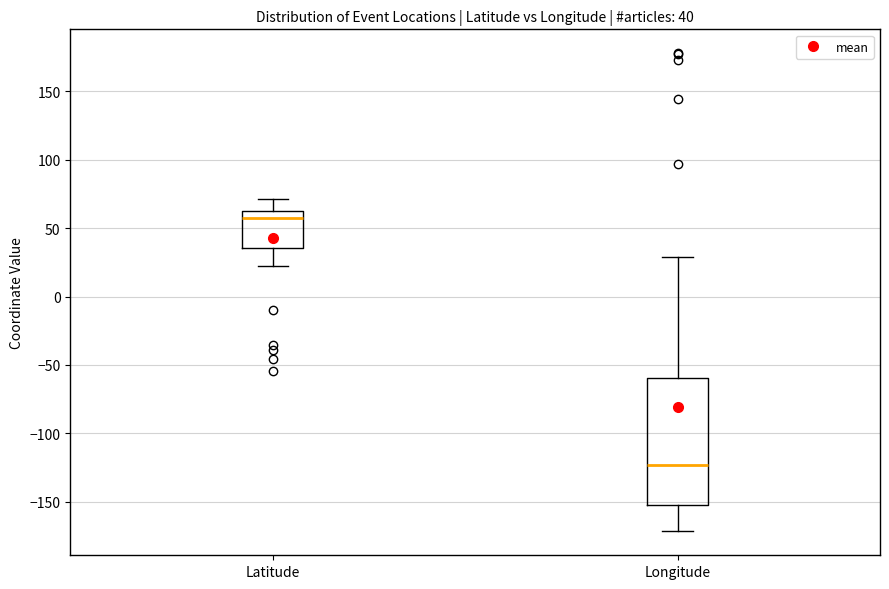

Which box has the highest median line?

Latitude